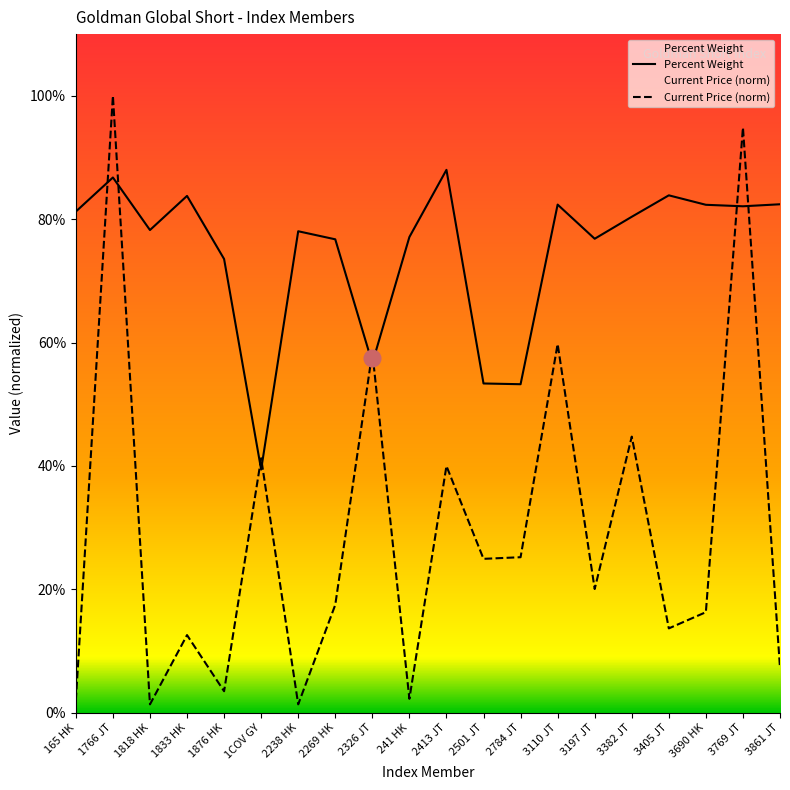

Read the Current Price value at 3861 JT.

0.1